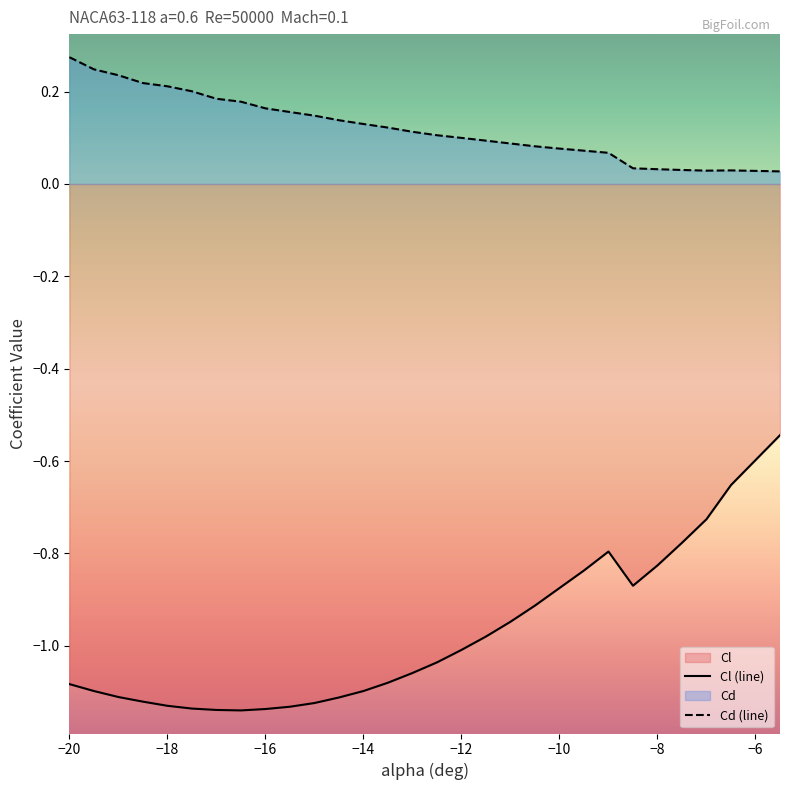

Which series has the largest total across all categories?

Cd (line)